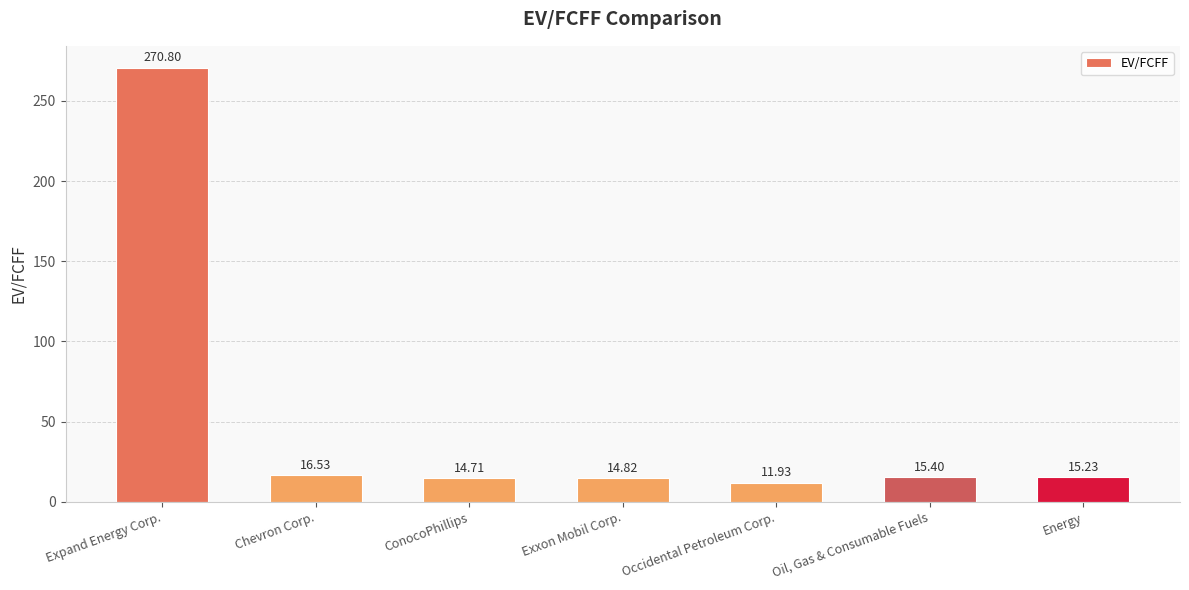

List the labels in order of value, smallest first.

Occidental Petroleum Corp., ConocoPhillips, Exxon Mobil Corp., Energy, Oil, Gas & Consumable Fuels, Chevron Corp., Expand Energy Corp.